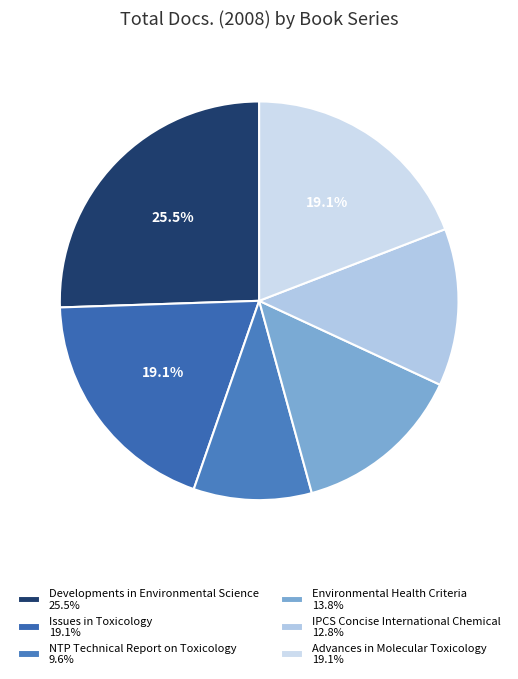

To the nearest percent, what portion does NTP Technical Report on Toxicology represent?

10%